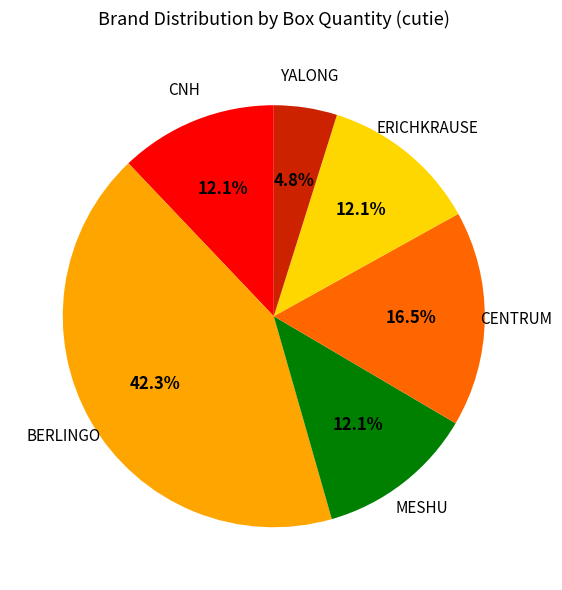

How many slices are in this pie chart?

6